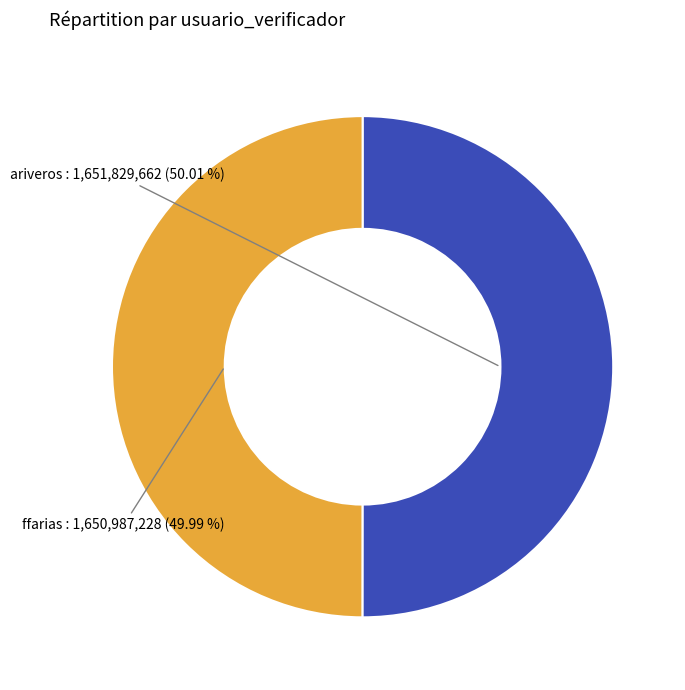

Combined, do ffarias and ariveros account for over 50%?

Yes